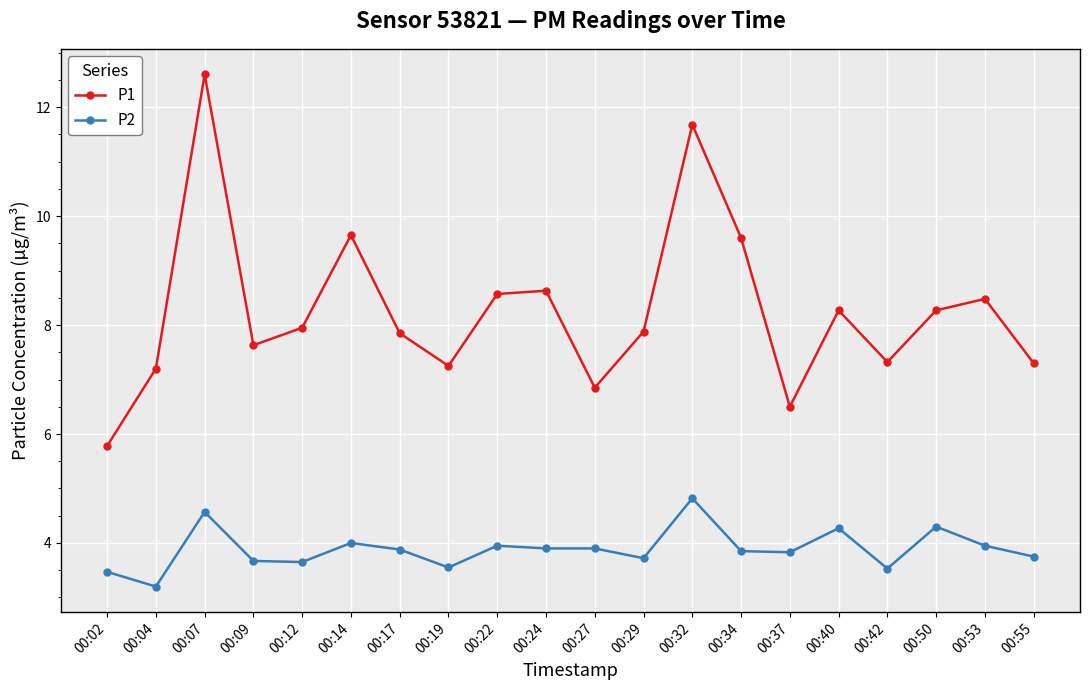

Which category has the lowest value in the P2 series?

00:04